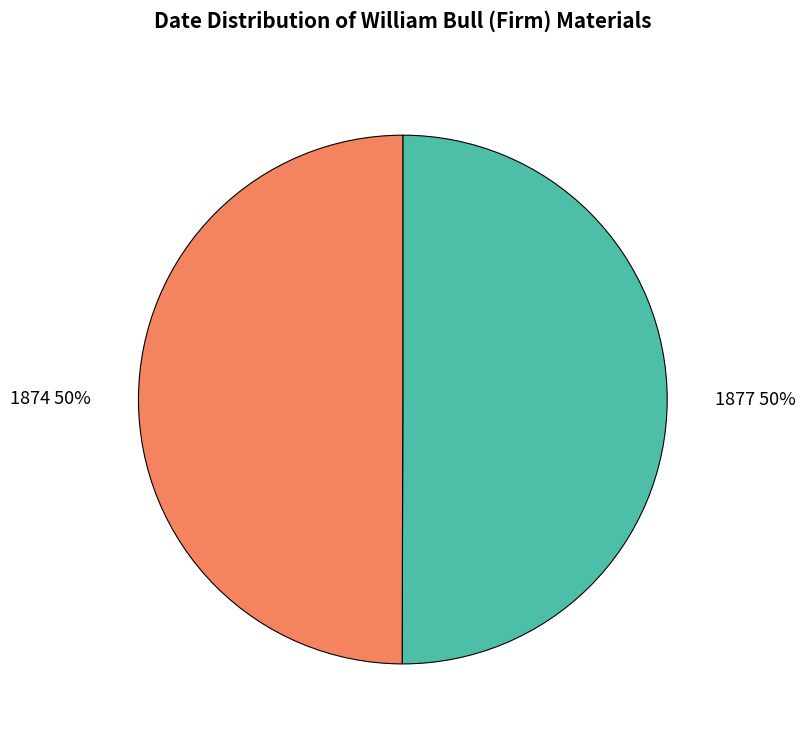

Approximately how many times larger is the value at 1877 compared to 1874?

1.0